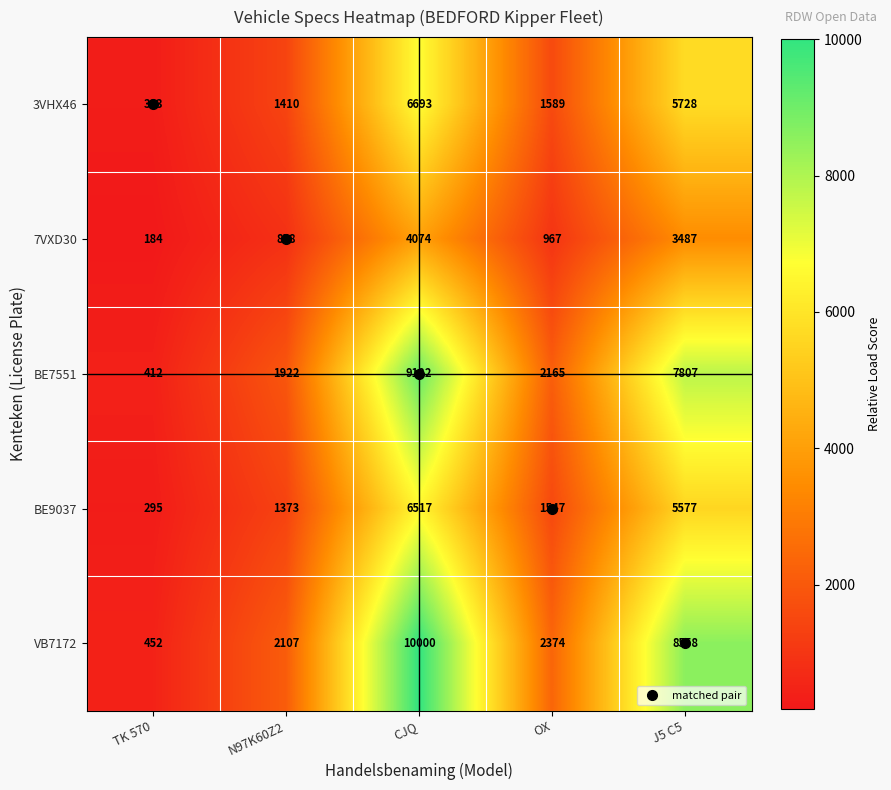

The value of 3VHX46 at J5 C5 is 2528. True or false?

False